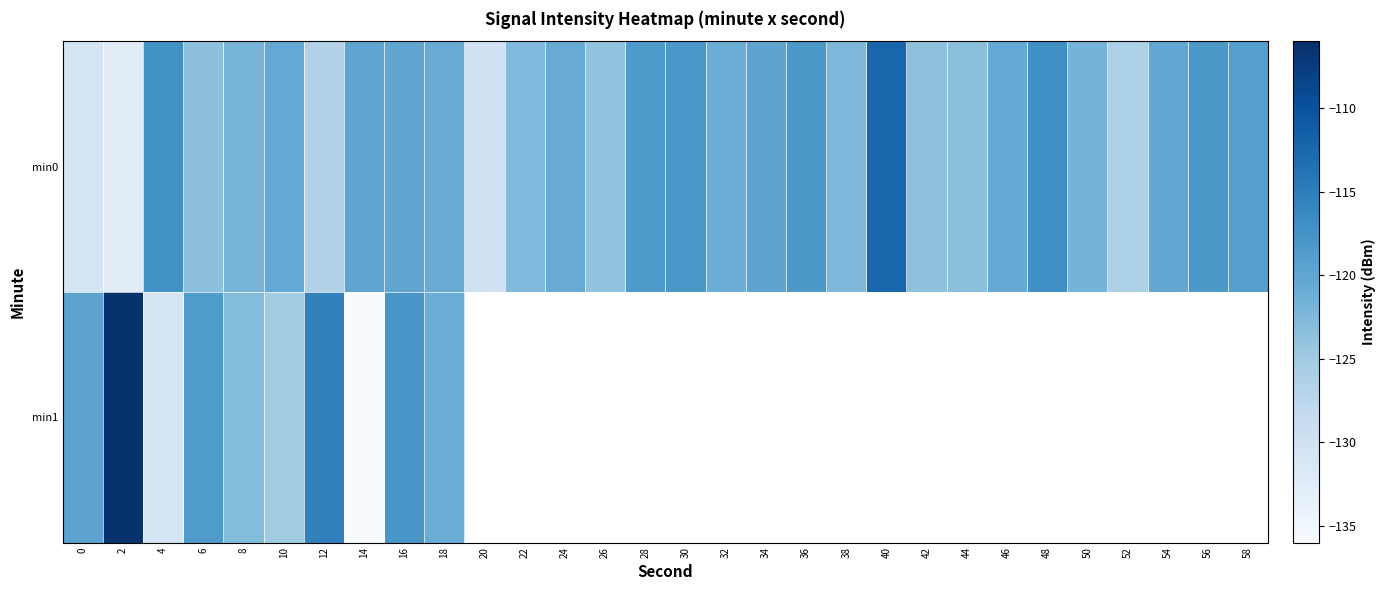

Which series changed the most between 0 and 42?

min0